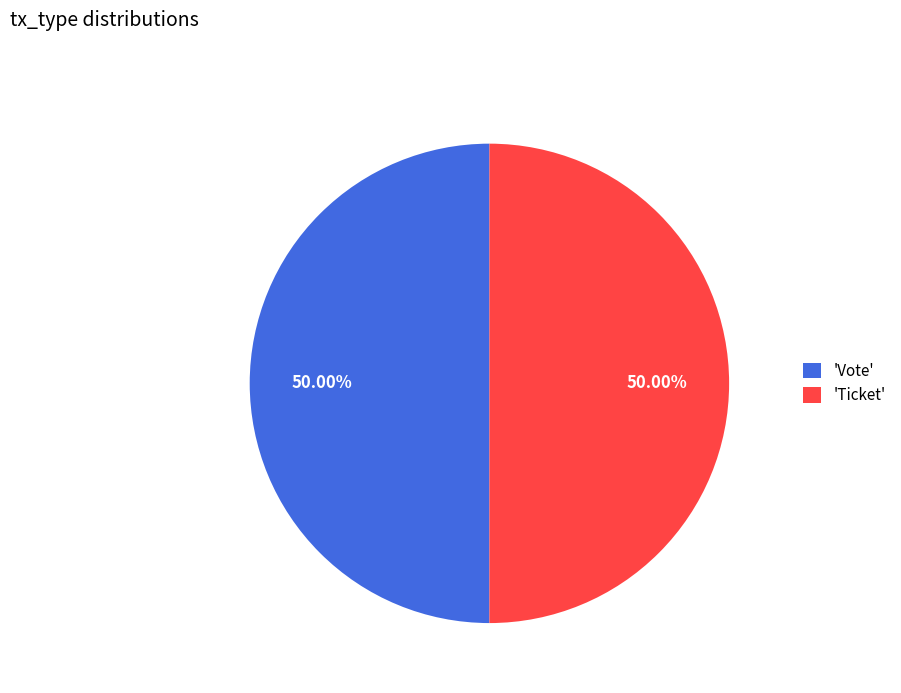

Is the sum of 'Ticket' and 'Vote' greater than half?

Yes